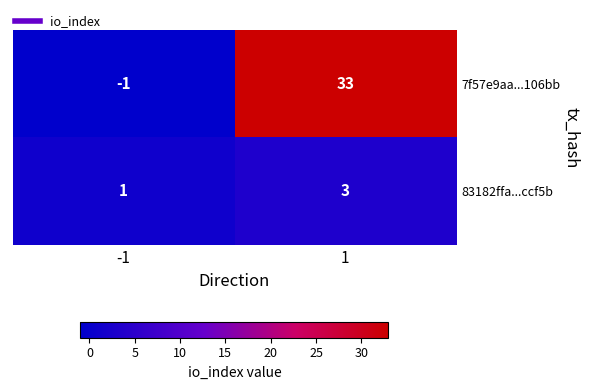

What is the highest value of the 7f57e9aa...106bb series?

33